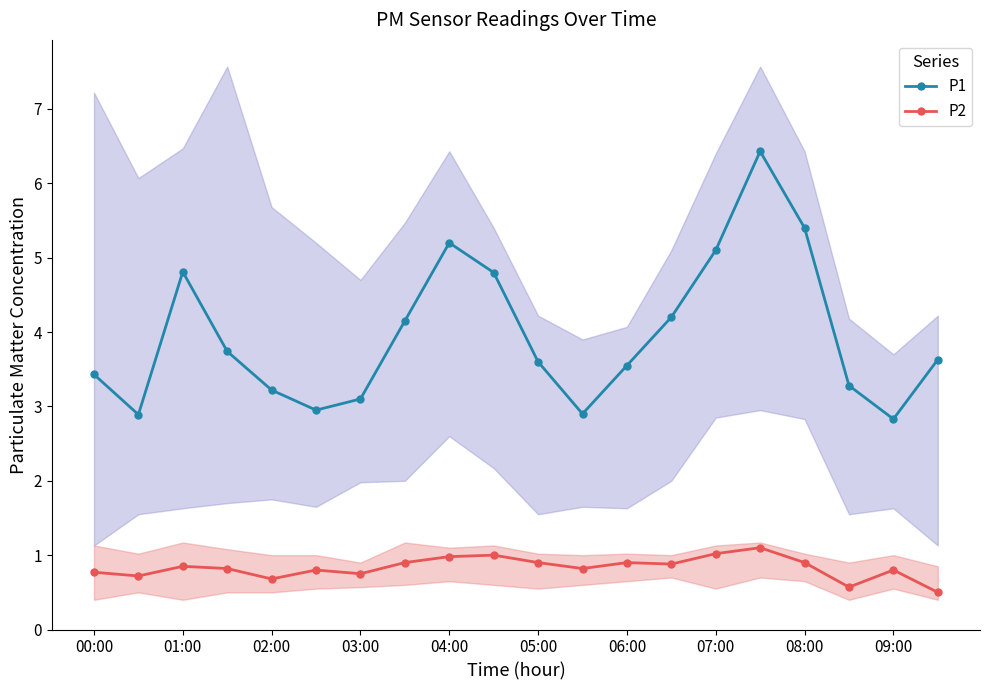

The value of P2 at 05:00 is 0.9. True or false?

True